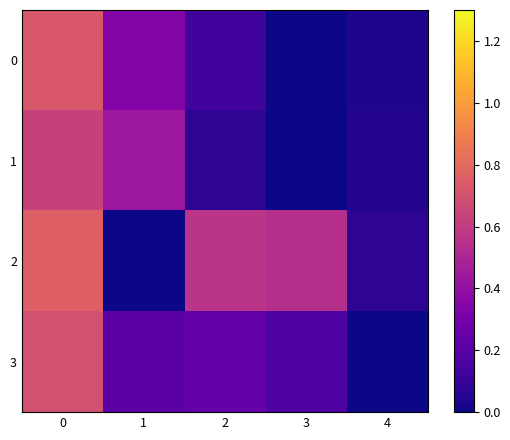

Reading left to right, transcribe all the data shown in this chart.

0: 0=0.7	1=0.3	2=0.1	3=0.0	4=0.0
1: 0=0.6	1=0.4	2=0.1	3=0.0	4=0.0
2: 0=0.8	1=0.0	2=0.6	3=0.5	4=0.1
3: 0=0.7	1=0.2	2=0.2	3=0.2	4=0.0